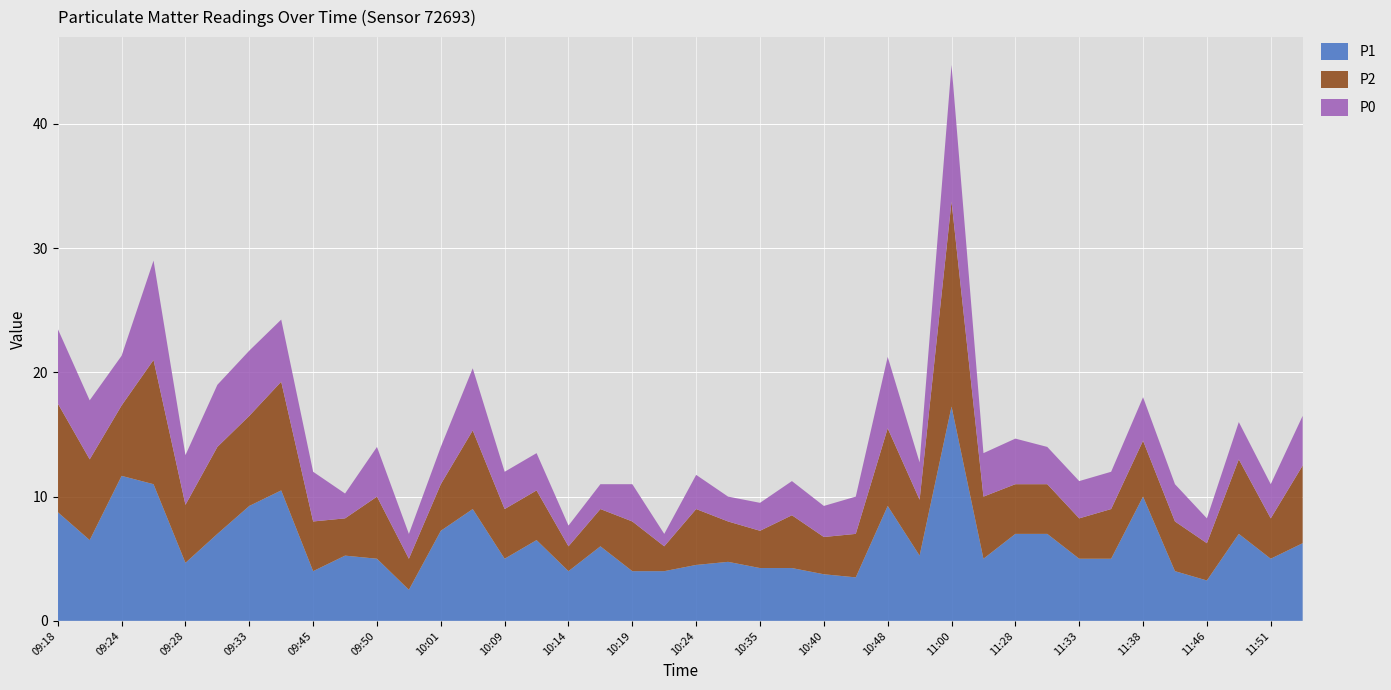

Reading left to right, what are all the values shown in this chart?

P1: 09:18=8.8	09:21=6.5	09:24=11.7	09:26=11.0	09:28=4.7	09:31=7.0	09:33=9.2	09:36=10.5	09:45=4.0	09:47=5.2	09:50=5.0	09:52=2.5	10:01=7.2	10:03=9.0	10:09=5.0	10:11=6.5	10:14=4.0	10:17=6.0	10:19=4.0	10:22=4.0	10:24=4.5	10:30=4.8	10:35=4.2	10:38=4.2	10:40=3.8	10:43=3.5	10:48=9.2	10:51=5.2	11:00=17.2	11:26=5.0	11:28=7.0	11:31=7.0	11:33=5.0	11:35=5.0	11:38=10.0	11:40=4.0	11:46=3.2	11:48=7.0	11:51=5.0	11:53=6.2
P2: 09:18=8.8	09:21=6.5	09:24=5.7	09:26=10.0	09:28=4.7	09:31=7.0	09:33=7.2	09:36=8.8	09:45=4.0	09:47=3.0	09:50=5.0	09:52=2.5	10:01=3.8	10:03=6.3	10:09=4.0	10:11=4.0	10:14=2.0	10:17=3.0	10:19=4.0	10:22=2.0	10:24=4.5	10:30=3.2	10:35=3.0	10:38=4.2	10:40=3.0	10:43=3.5	10:48=6.2	10:51=4.5	11:00=16.5	11:26=5.0	11:28=4.0	11:31=4.0	11:33=3.2	11:35=4.0	11:38=4.5	11:40=4.0	11:46=3.0	11:48=6.0	11:51=3.2	11:53=6.2
P0: 09:18=6.0	09:21=4.8	09:24=4.0	09:26=8.0	09:28=4.0	09:31=5.0	09:33=5.2	09:36=5.0	09:45=4.0	09:47=2.0	09:50=4.0	09:52=2.0	10:01=3.0	10:03=5.0	10:09=3.0	10:11=3.0	10:14=1.7	10:17=2.0	10:19=3.0	10:22=1.0	10:24=2.8	10:30=2.0	10:35=2.2	10:38=2.8	10:40=2.5	10:43=3.0	10:48=5.8	10:51=3.0	11:00=11.0	11:26=3.5	11:28=3.7	11:31=3.0	11:33=3.0	11:35=3.0	11:38=3.5	11:40=3.0	11:46=2.0	11:48=3.0	11:51=2.8	11:53=4.0